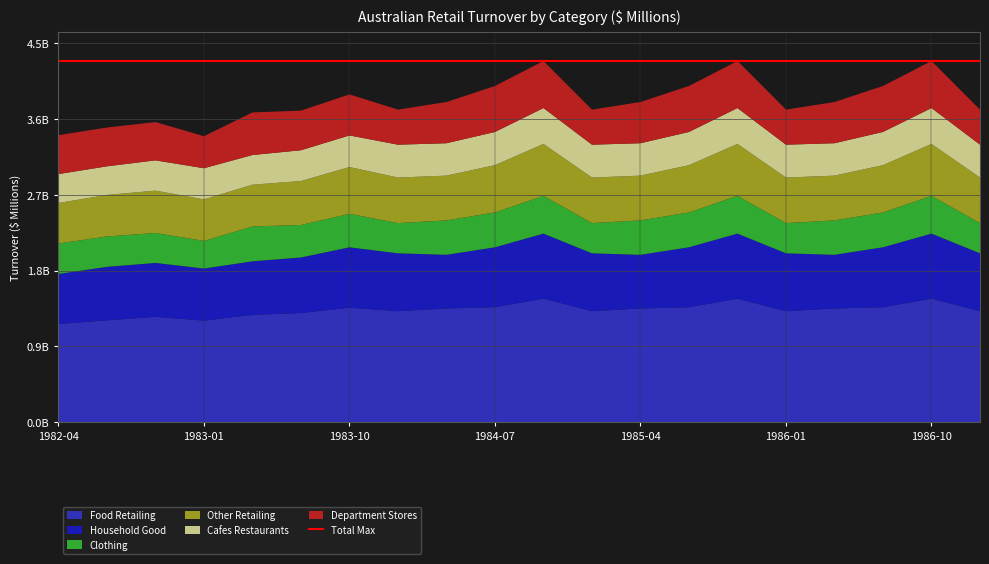

Reading left to right, transcribe all the data shown in this chart.

Food Retailing: 1982-04=1162.6	1982-07=1206.4	1982-10=1247.4	1983-01=1202.8	1983-04=1270.9	1983-07=1292.8	1983-10=1355.4	1984-01=1314.5	1984-04=1346.5	1984-07=1361.6	1984-10=1462.7	1985-01=1314.5	1985-04=1346.5	1985-07=1361.6	1985-10=1462.7	1986-01=1314.5	1986-04=1346.5	1986-07=1361.6	1986-10=1462.7	1987-01=1314.5
Household Good: 1982-04=592.3	1982-07=632.4	1982-10=637.8	1983-01=615.9	1983-04=633.4	1983-07=656.9	1983-10=714.6	1984-01=684.2	1984-04=634.7	1984-07=708.7	1984-10=769.3	1985-01=684.2	1985-04=634.7	1985-07=708.7	1985-10=769.3	1986-01=684.2	1986-04=634.7	1986-07=708.7	1986-10=769.3	1987-01=684.2
Clothing: 1982-04=359.9	1982-07=359.3	1982-10=354.2	1983-01=326.5	1983-04=412.5	1983-07=384.0	1983-10=395.8	1984-01=357.6	1984-04=406.9	1984-07=411.9	1984-10=446.3	1985-01=357.6	1985-04=406.9	1985-07=411.9	1985-10=446.3	1986-01=357.6	1986-04=406.9	1986-07=411.9	1986-10=446.3	1987-01=357.6
Other Retailing: 1982-04=479.1	1982-07=491.1	1982-10=500.9	1983-01=491.4	1983-04=493.8	1983-07=519.9	1983-10=553.5	1984-01=538.8	1984-04=529.7	1984-07=559.4	1984-10=614.5	1985-01=538.8	1985-04=529.7	1985-07=559.4	1985-10=614.5	1986-01=538.8	1986-04=529.7	1986-07=559.4	1986-10=614.5	1987-01=538.8
Cafes Restaurants: 1982-04=342.4	1982-07=338.5	1982-10=358.4	1983-01=368.6	1983-04=351.1	1983-07=364.5	1983-10=374.1	1984-01=388.8	1984-04=383.3	1984-07=393.0	1984-10=424.5	1985-01=388.8	1985-04=383.3	1985-07=393.0	1985-10=424.5	1986-01=388.8	1986-04=383.3	1986-07=393.0	1986-10=424.5	1987-01=388.8
Department Stores: 1982-04=460.1	1982-07=459.1	1982-10=452.7	1983-01=379.2	1983-04=503.4	1983-07=468.3	1983-10=485.3	1984-01=414.7	1984-04=487.3	1984-07=543.4	1984-10=556.6	1985-01=414.7	1985-04=487.3	1985-07=543.4	1985-10=556.6	1986-01=414.7	1986-04=487.3	1986-07=543.4	1986-10=556.6	1987-01=414.7